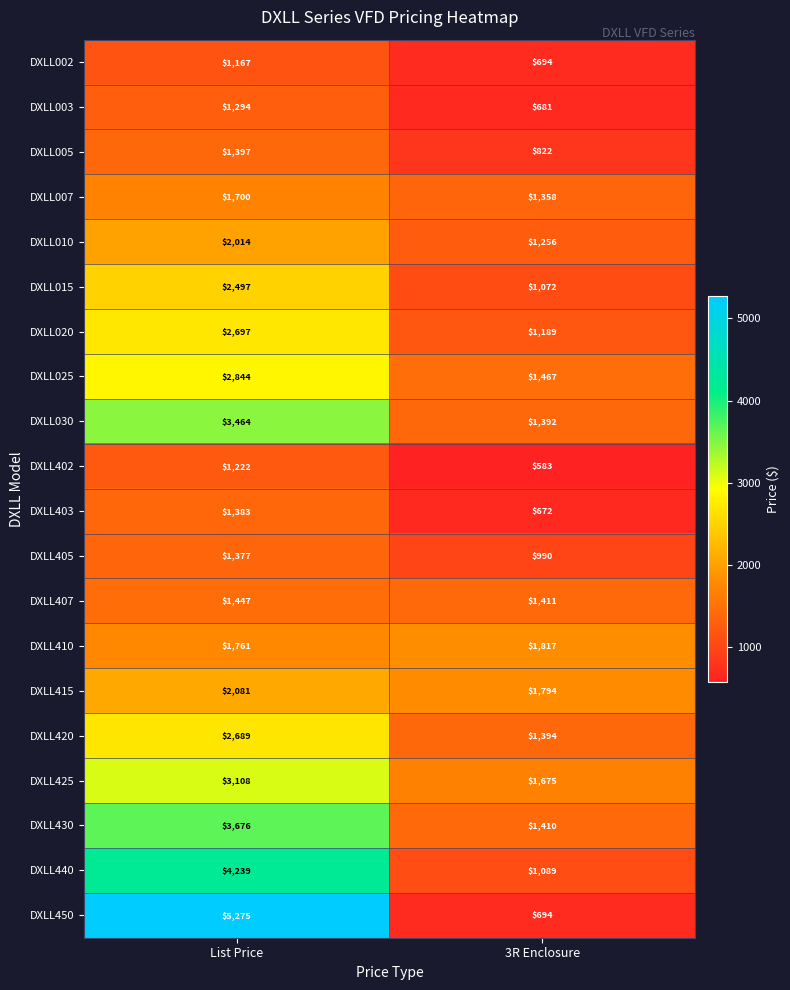

Where is DXLL405 nearest to the value 1183?

3R Enclosure